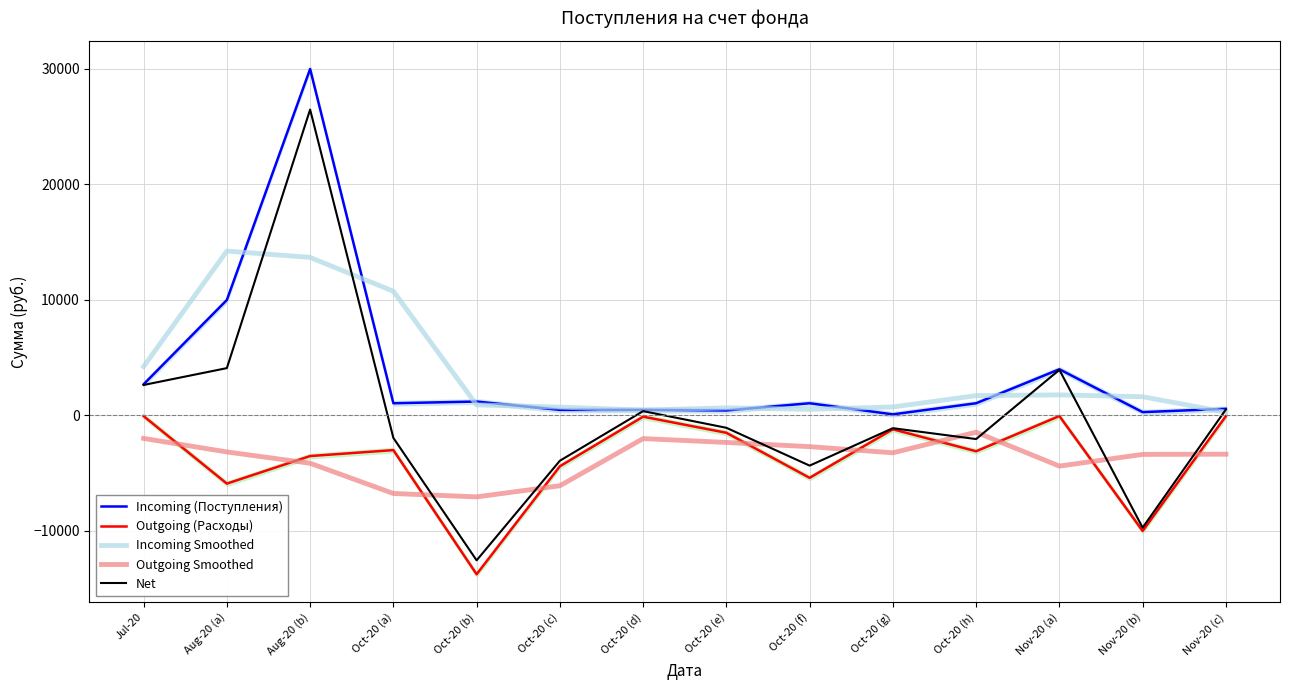

How many data points in Outgoing Smoothed are above -3232?

6